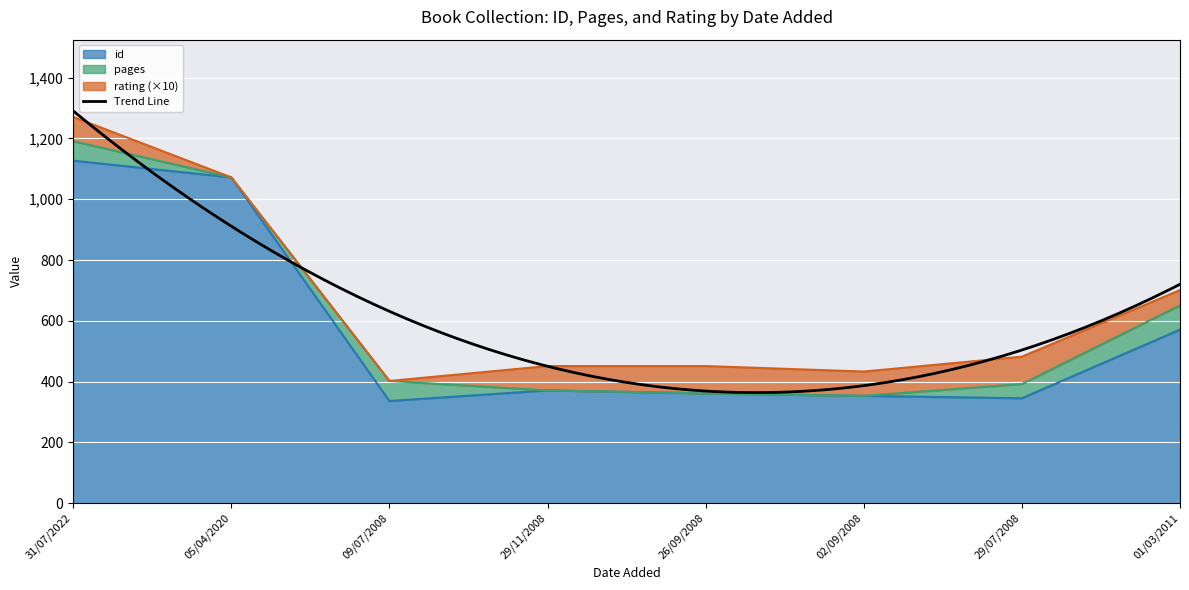

The pages series shows 39 at 29/11/2008. True or false?

False